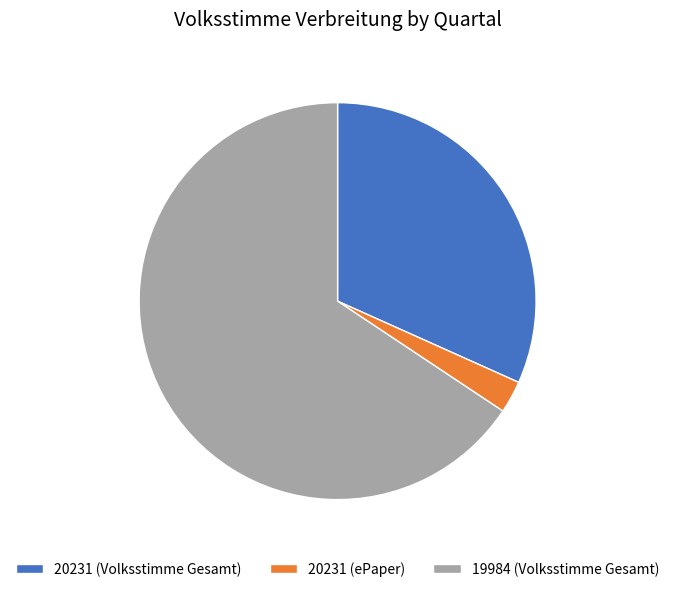

True or false: 20231 (Volksstimme Gesamt) accounts for 18% of the total.

False